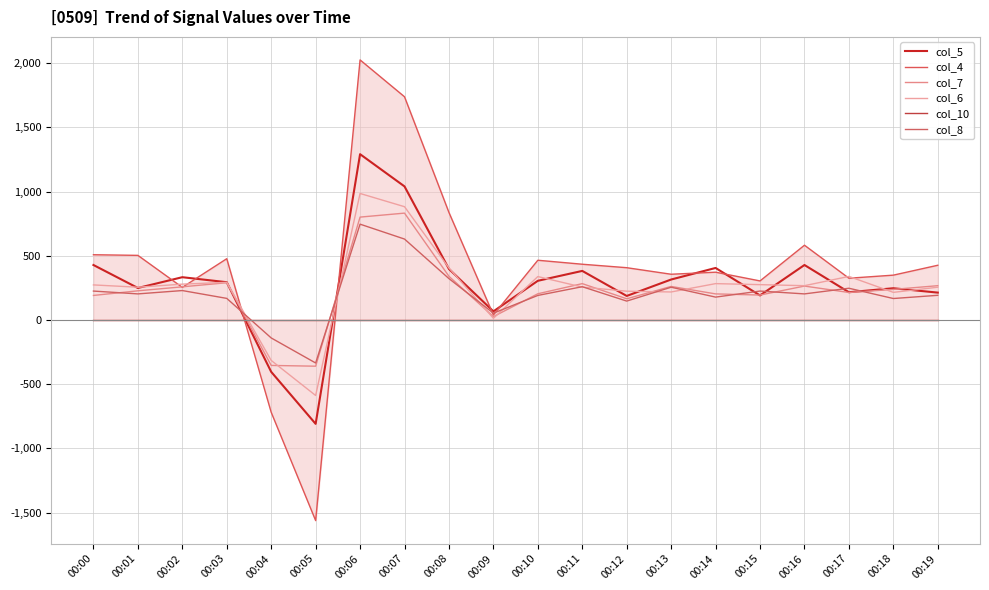

How many lines are shown in the chart?

6